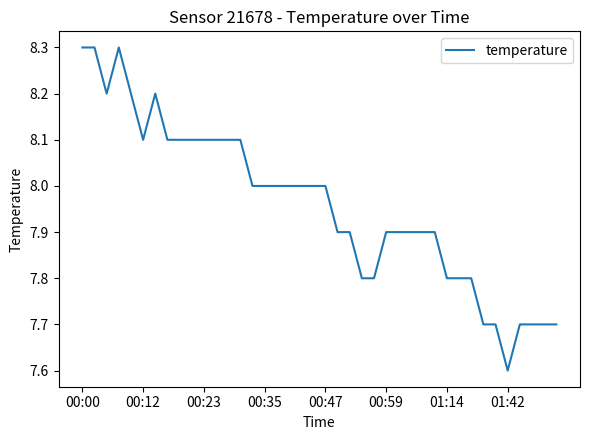

What is the minimum value shown in the chart?

7.6